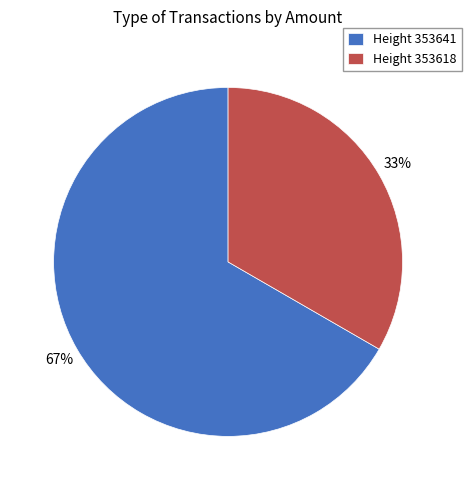

To the nearest percent, what percentage of the pie is Height 353618?

33%